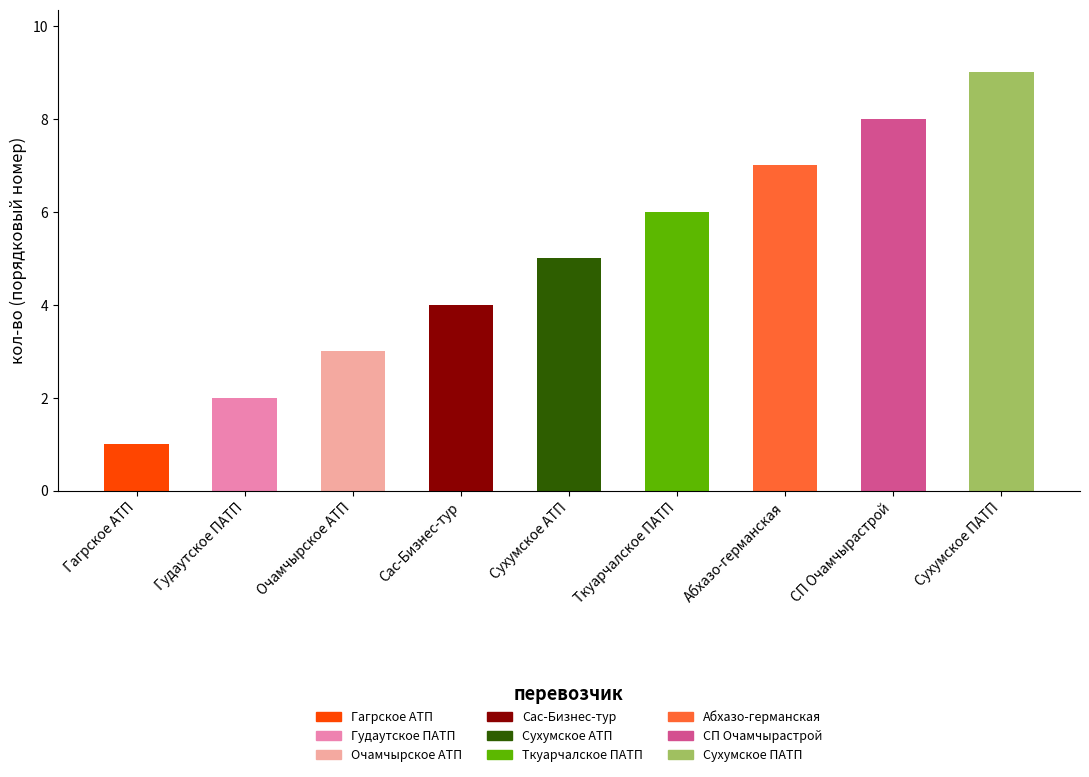

Does the chart contain any negative values?

No